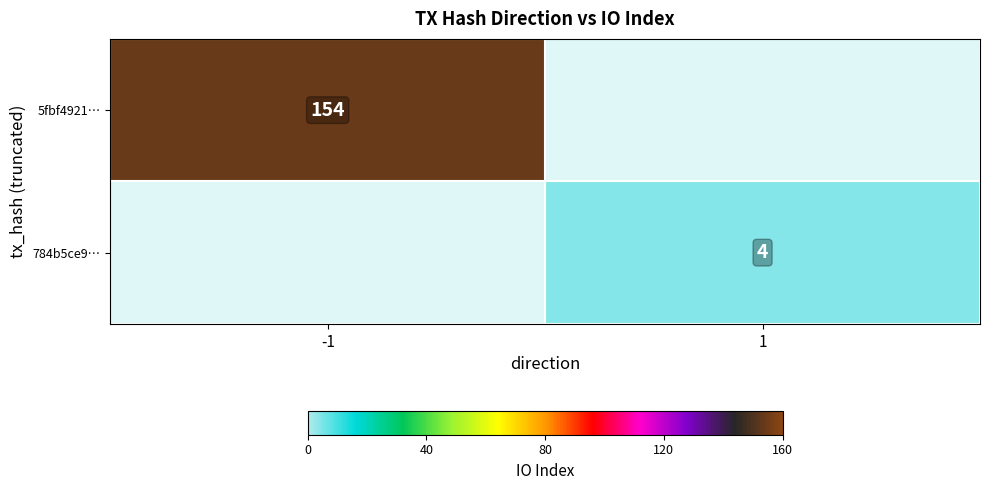

Count the number of data series in this chart.

2